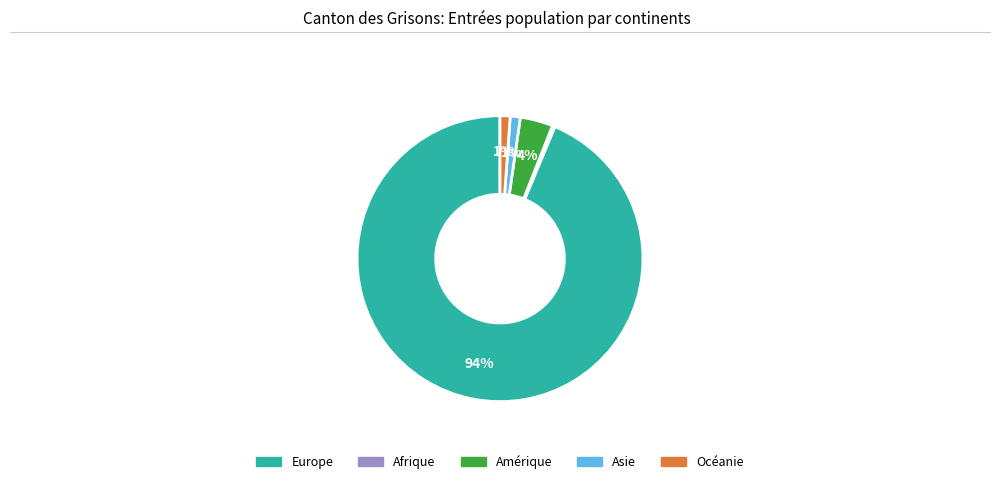

Count the number of slices in the pie.

5